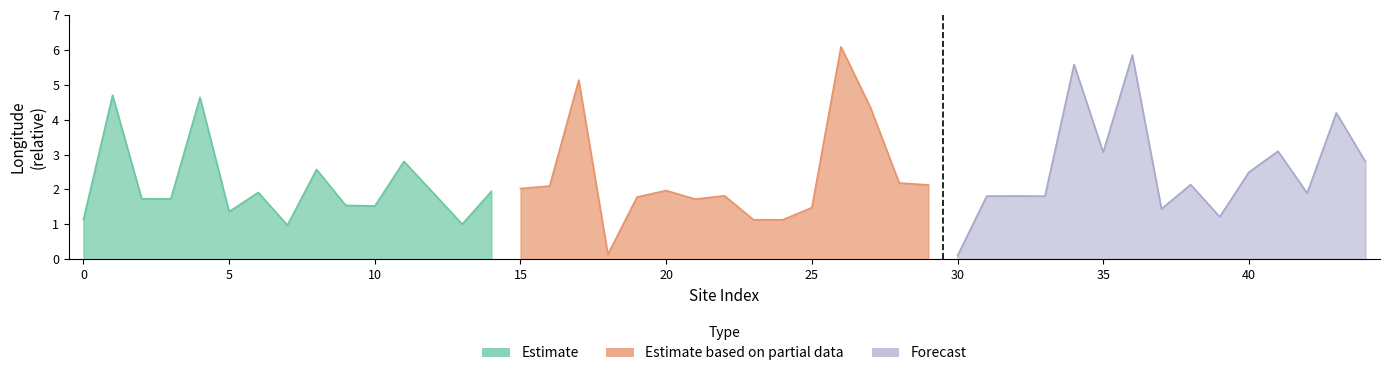

How many data points does each series have?

15